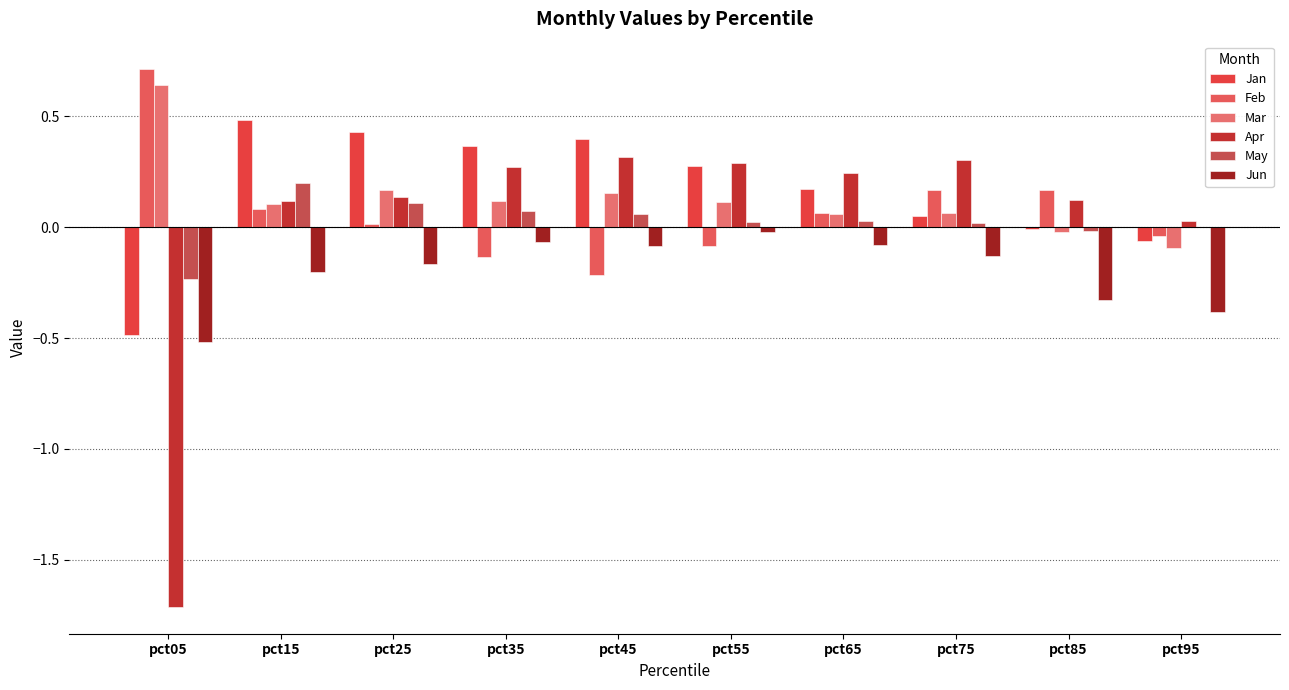

Which label corresponds to the smallest value in the chart?

pct05